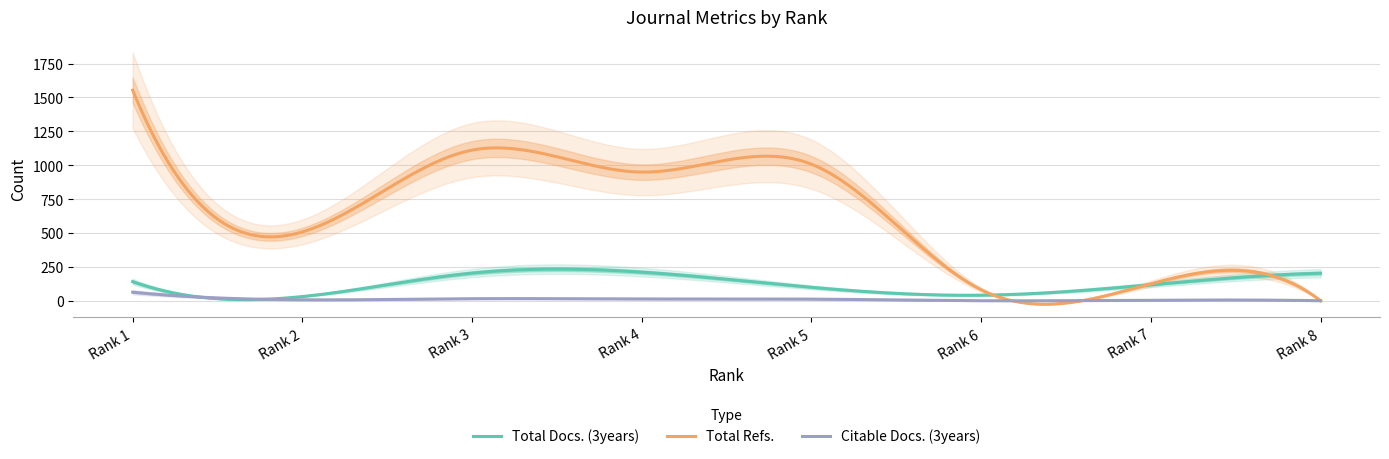

In Citable Docs. (3years), how many points are higher than both neighbors (excluding endpoints)?

3